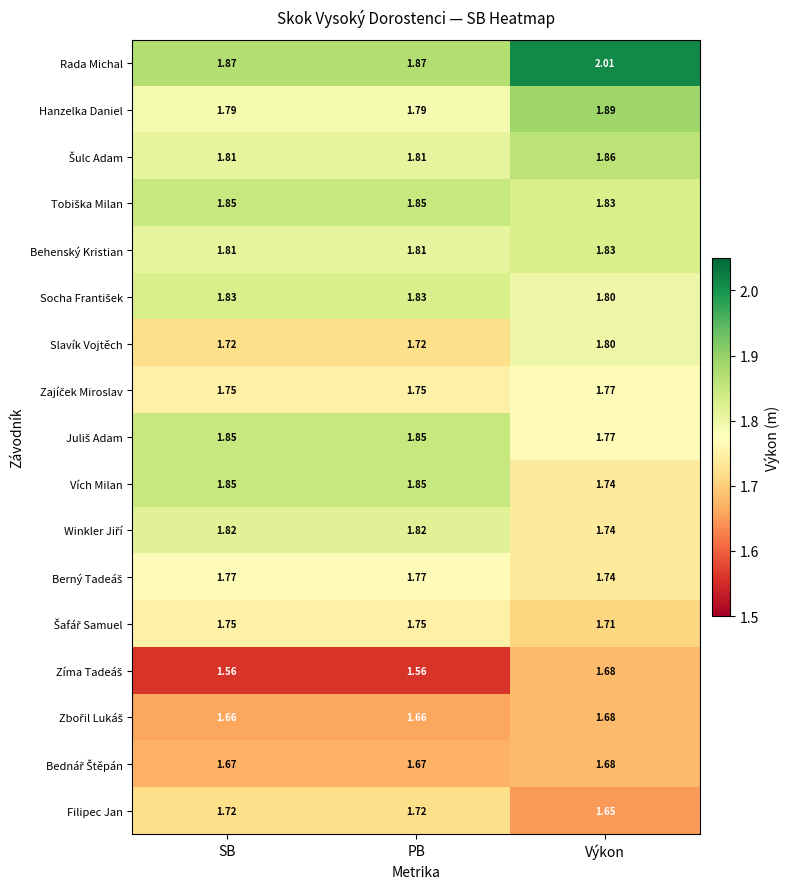

At which category is the sum across all series the highest?

Výkon